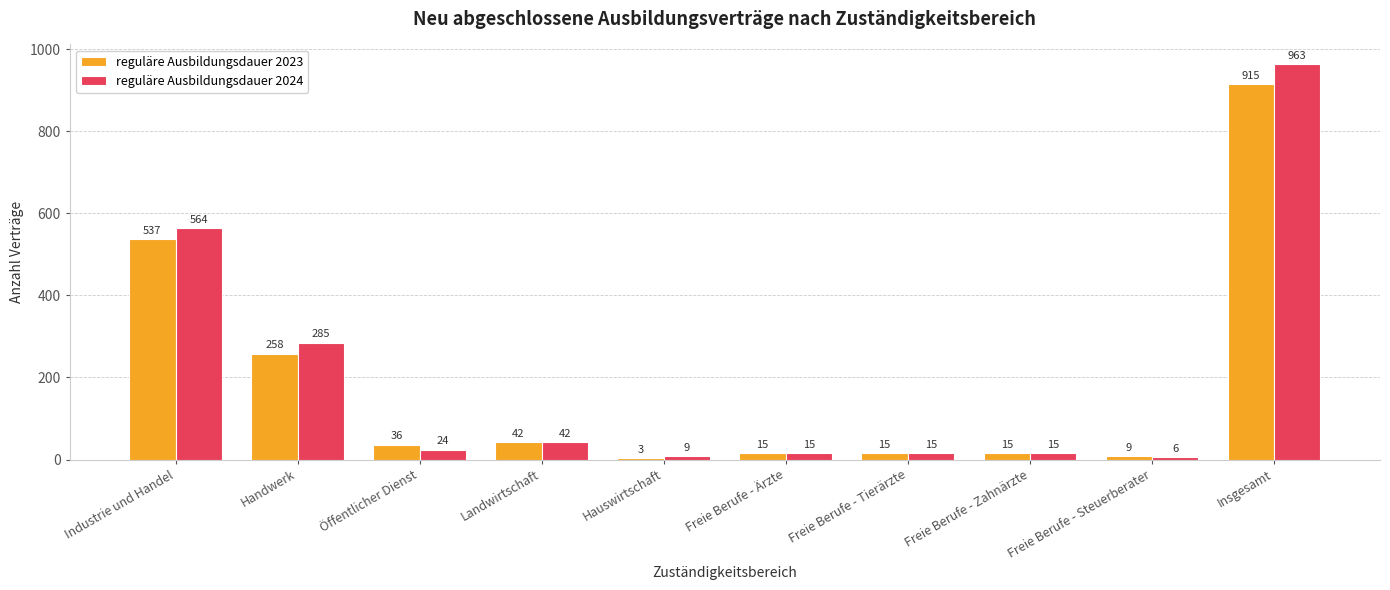

Reading right to left, what are all the values shown in this chart?

reguläre Ausbildungsdauer 2023: Insgesamt=915	Freie Berufe - Steuerberater=9	Freie Berufe - Zahnärzte=15	Freie Berufe - Tierärzte=15	Freie Berufe - Ärzte=15	Hauswirtschaft=3	Landwirtschaft=42	Öffentlicher Dienst=36	Handwerk=258	Industrie und Handel=537
reguläre Ausbildungsdauer 2024: Insgesamt=963	Freie Berufe - Steuerberater=6	Freie Berufe - Zahnärzte=15	Freie Berufe - Tierärzte=15	Freie Berufe - Ärzte=15	Hauswirtschaft=9	Landwirtschaft=42	Öffentlicher Dienst=24	Handwerk=285	Industrie und Handel=564